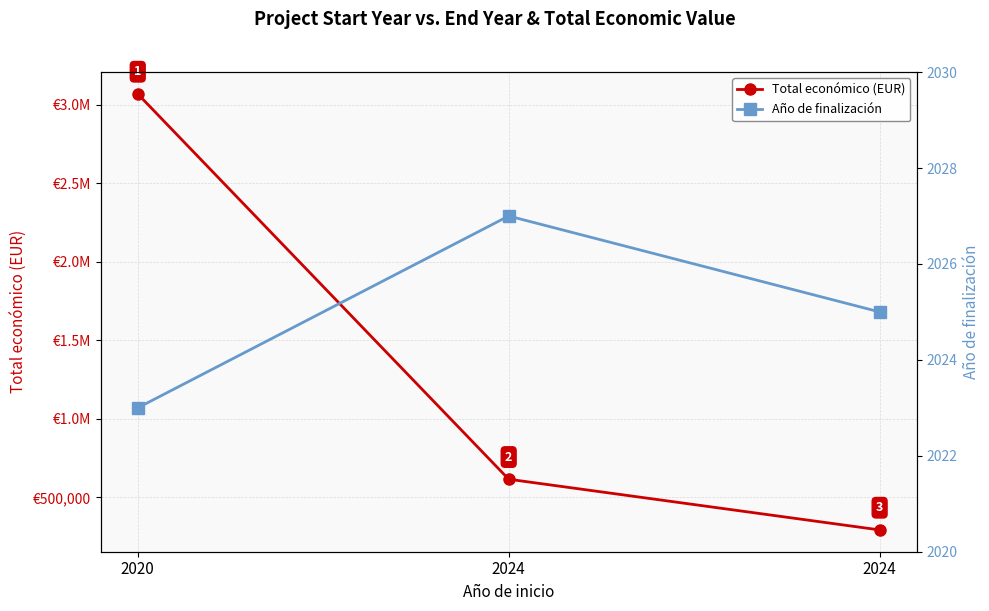

Which series changed the most between 2020 and 2024?

Total económico (EUR)